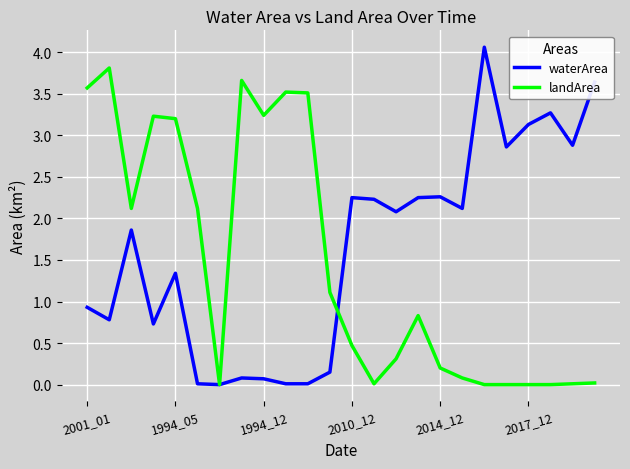

List the series in order of their peak value, highest first.

waterArea, landArea